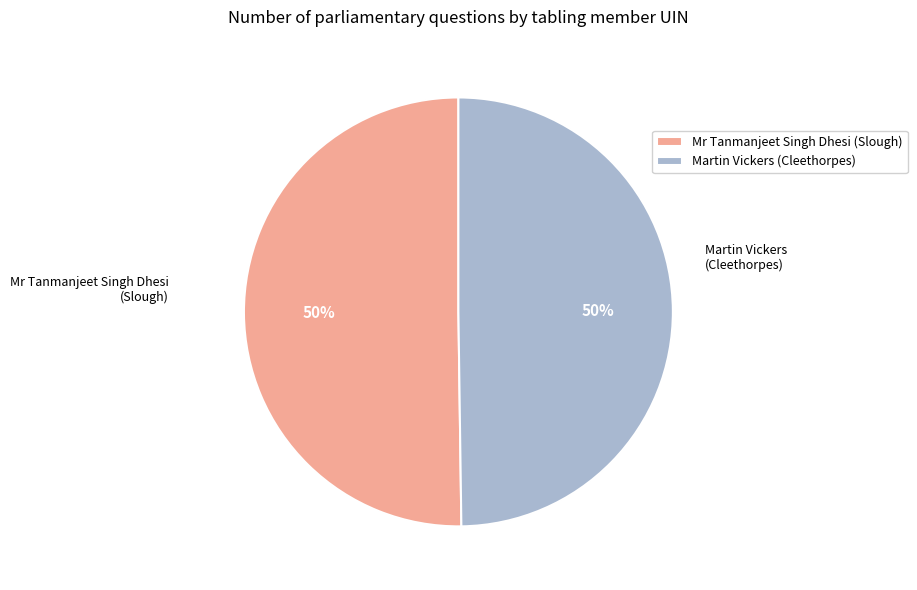

What is the ratio of the value at Martin Vickers (Cleethorpes) to the value at Mr Tanmanjeet Singh Dhesi (Slough)?

1.0